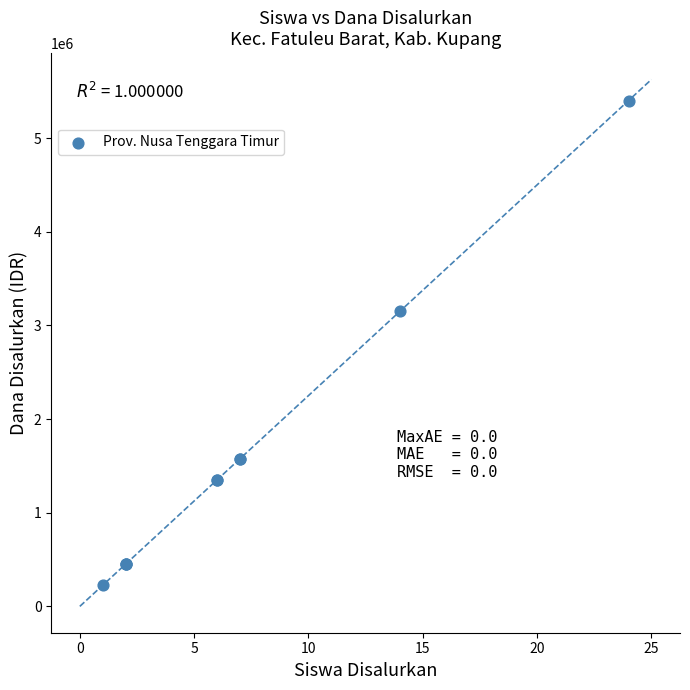

What Y value in the scatter plot is closest to 2812500?

3150000